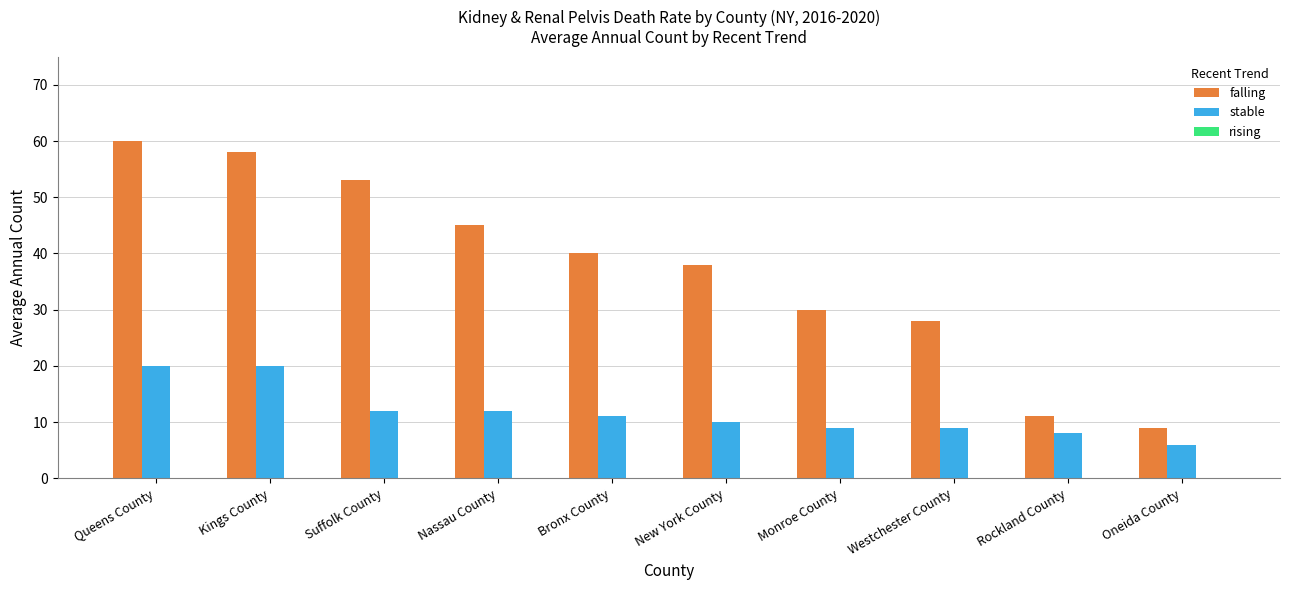

At New York County, list the series in order from smallest to largest.

stable, falling